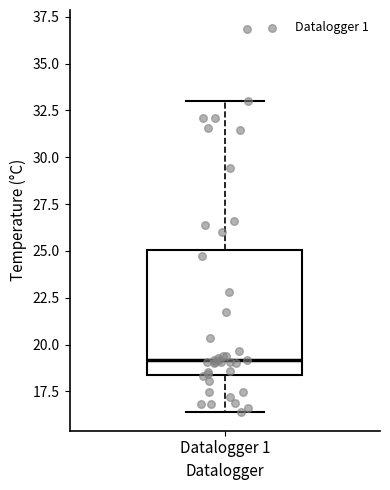

Read this box plot against the y-axis: the position of the median line, the range covered by the box, and the ends of both whiskers. The values are not printed on the chart, so give them approximately, as read against the axis.

median 19.0, box 18.5 to 25.0, whiskers 16.5 to 33.0